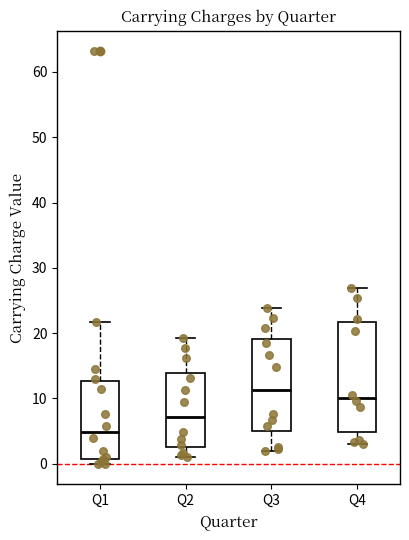

Reading left to right, read every box against the y-axis: the position of its median line, the range the box covers, and the ends of its whiskers. The values are not printed on the chart, so give them approximately, as read against the axis.

Q1: median 5, box 1 to 13, whiskers 0 to 22
Q2: median 7, box 3 to 14, whiskers 1 to 19
Q3: median 11, box 5 to 19, whiskers 2 to 24
Q4: median 10, box 5 to 22, whiskers 3 to 27